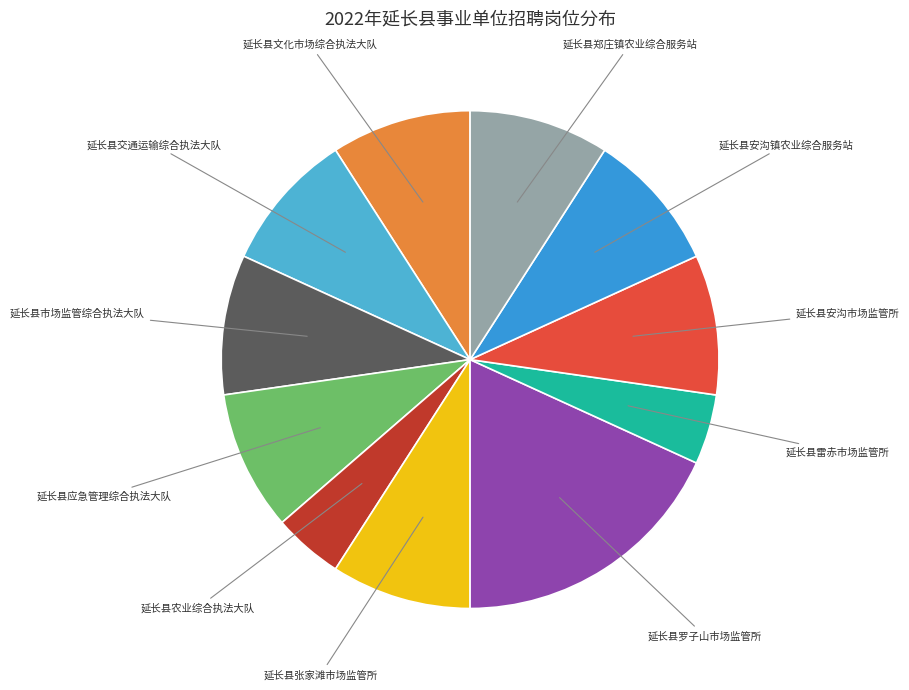

Count the number of slices in the pie.

11